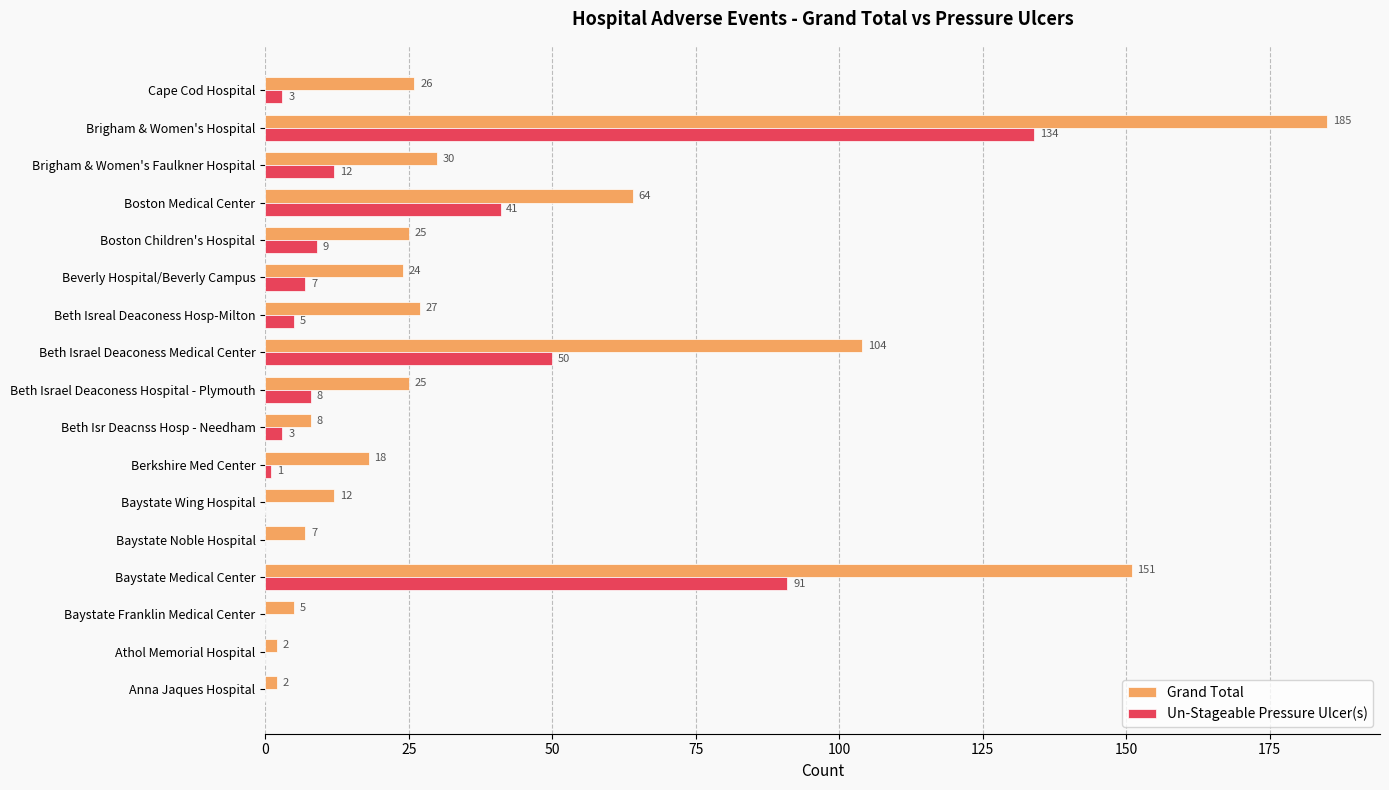

Where is Grand Total nearest to the value 93?

Beth Israel Deaconess Medical Center